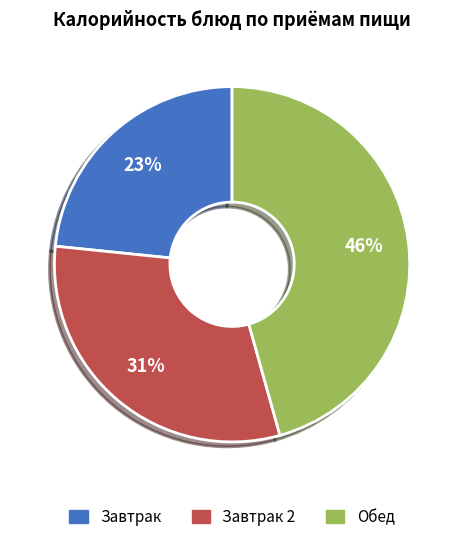

Is there any slice that represents more than half of the pie?

No